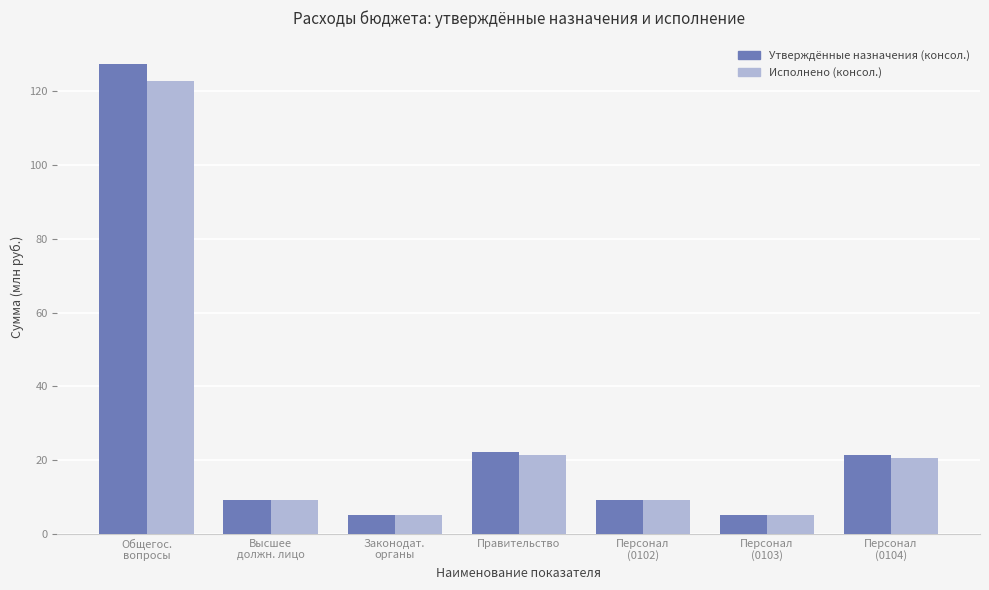

Rank the series by their maximum value, from lowest to highest.

Исполнено (консол.), Утверждённые назначения (консол.)